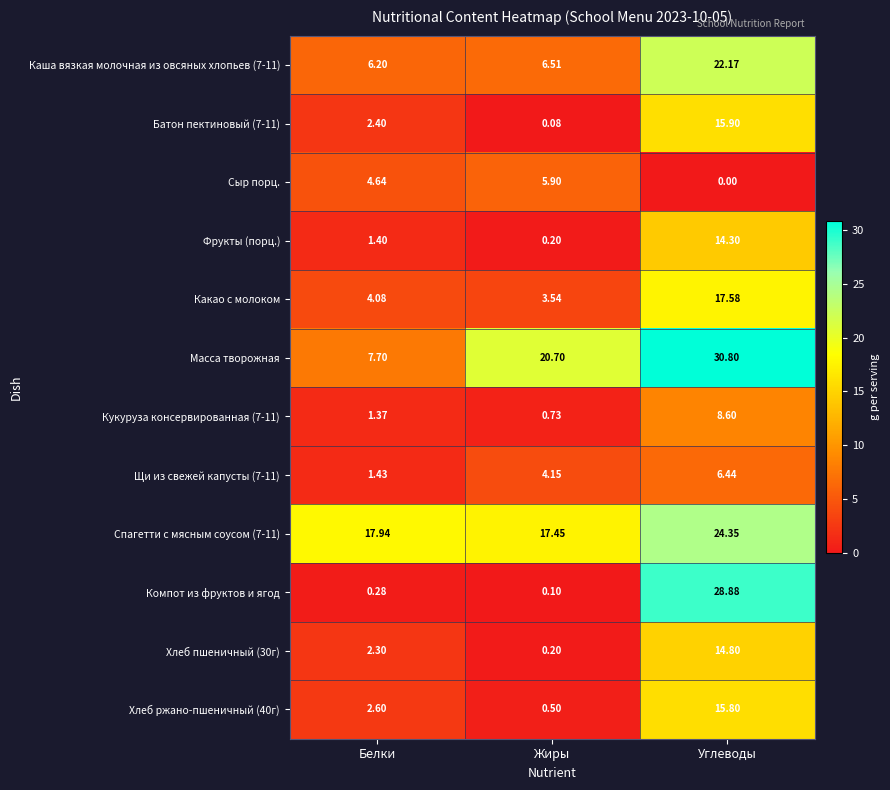

What is the maximum value shown in the chart?

30.8